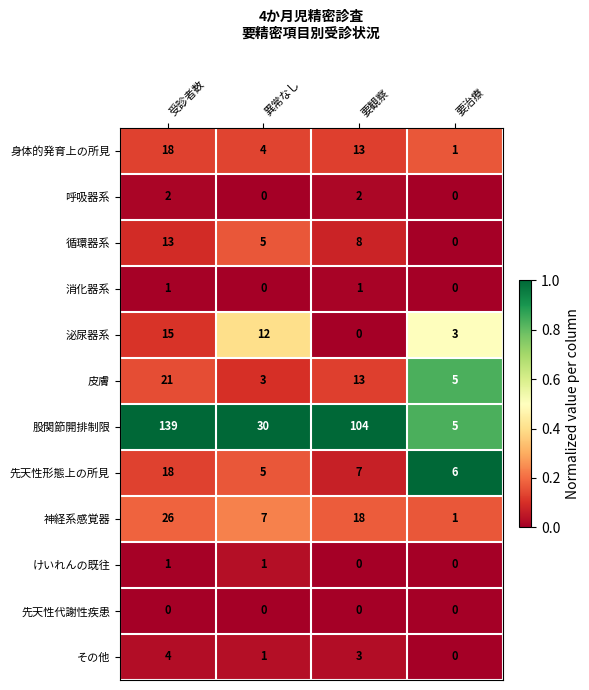

What is the difference between the maximum and minimum values in the その他 series?

4